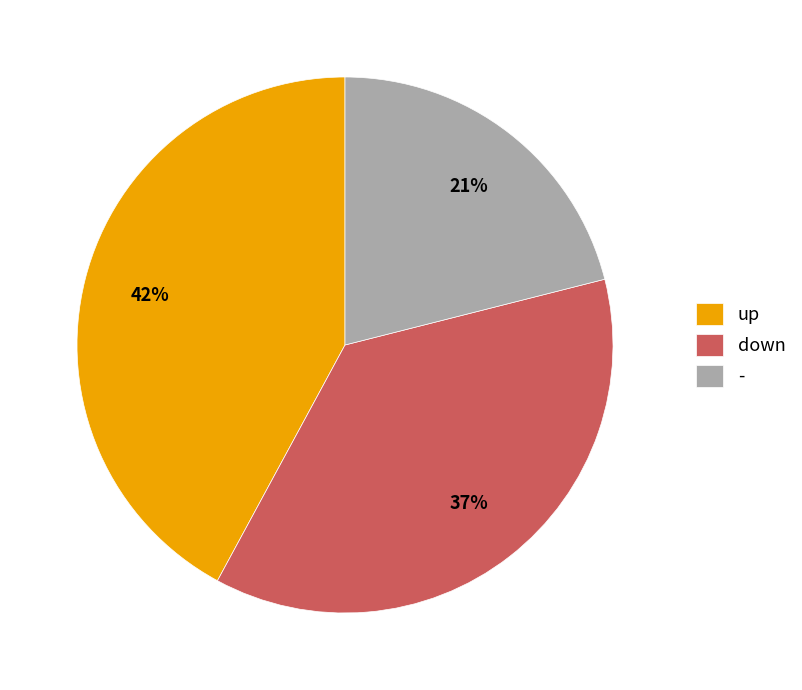

To the nearest percent, what portion does up represent?

42%